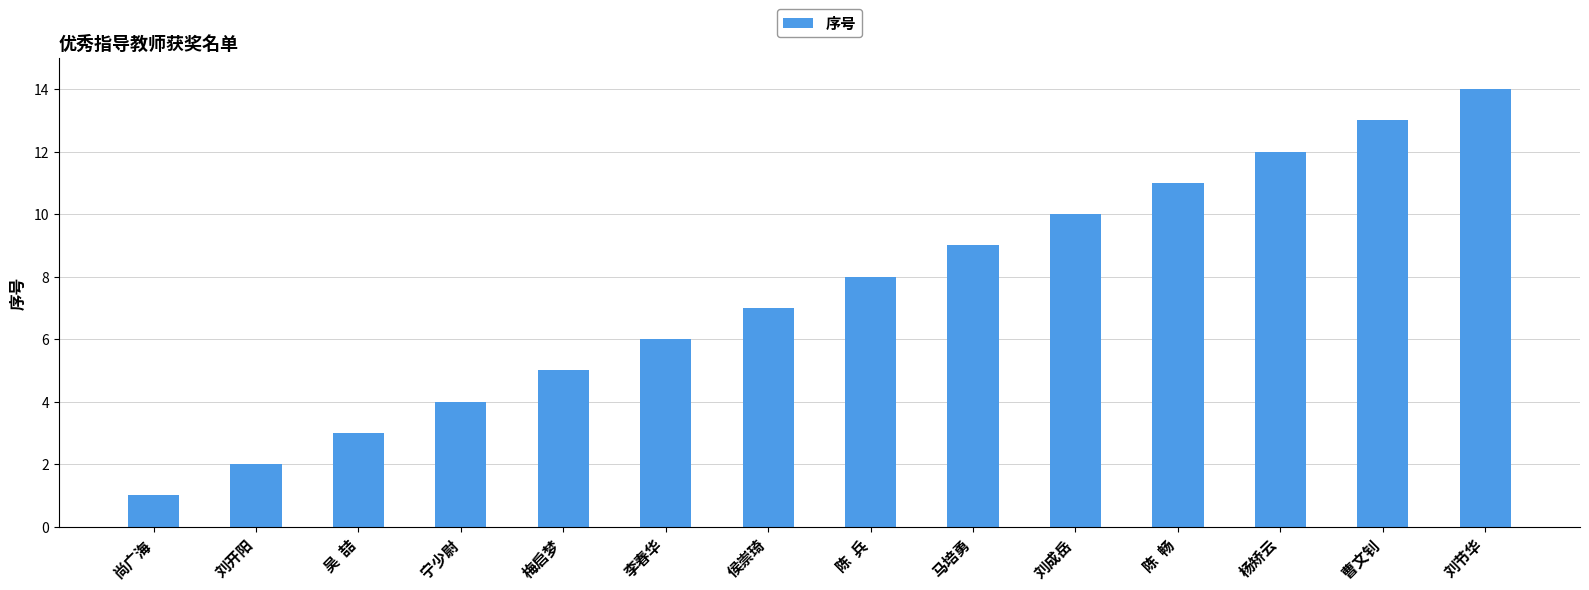

Approximately how many times larger is the value at 宁少尉 compared to 刘成岳?

0.4